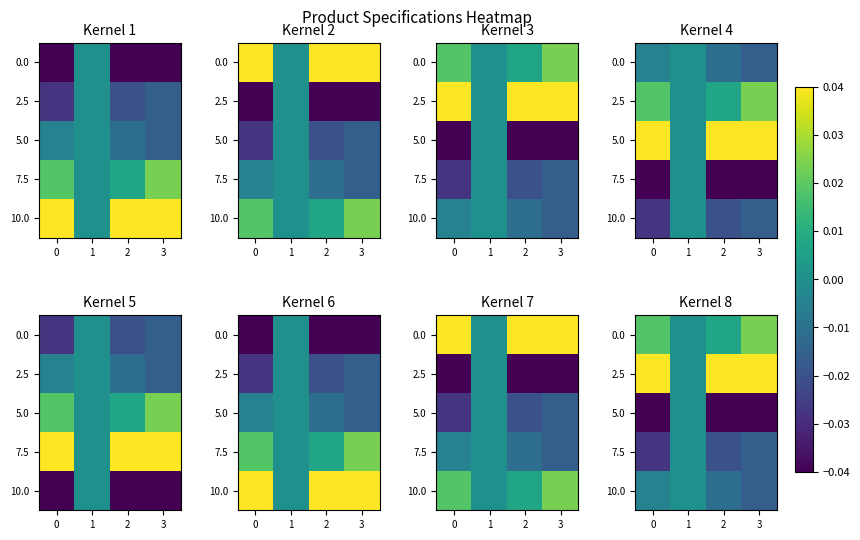

How many categories are shown in the chart?

4